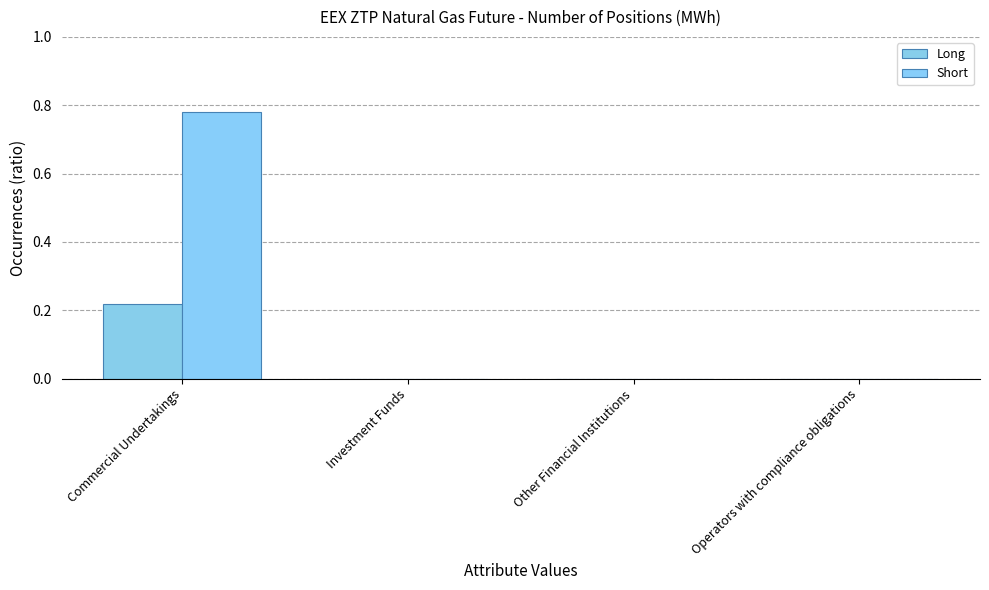

Count the number of data series in this chart.

2